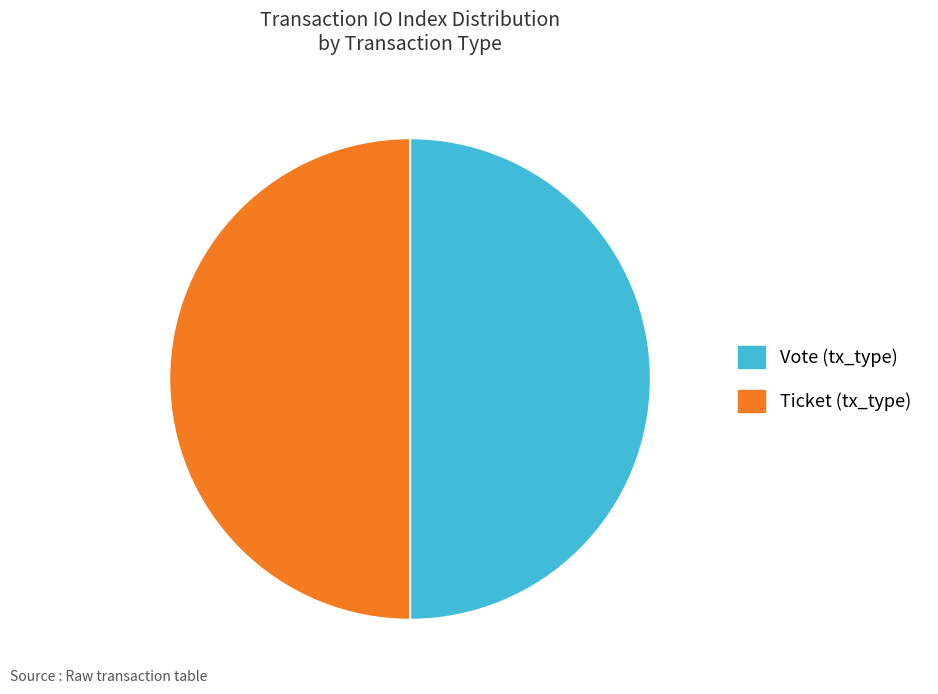

Is it true that Ticket (tx_type) is 50% of the pie?

True